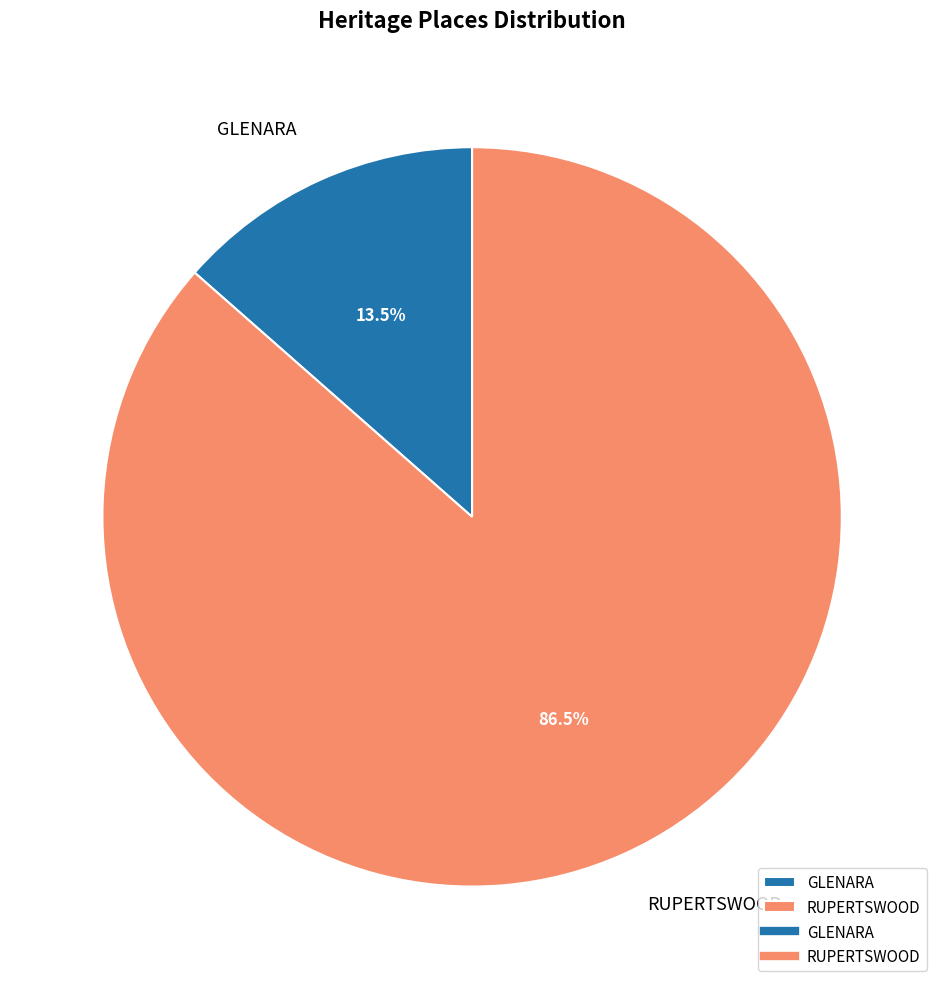

Does any single category account for the majority?

Yes